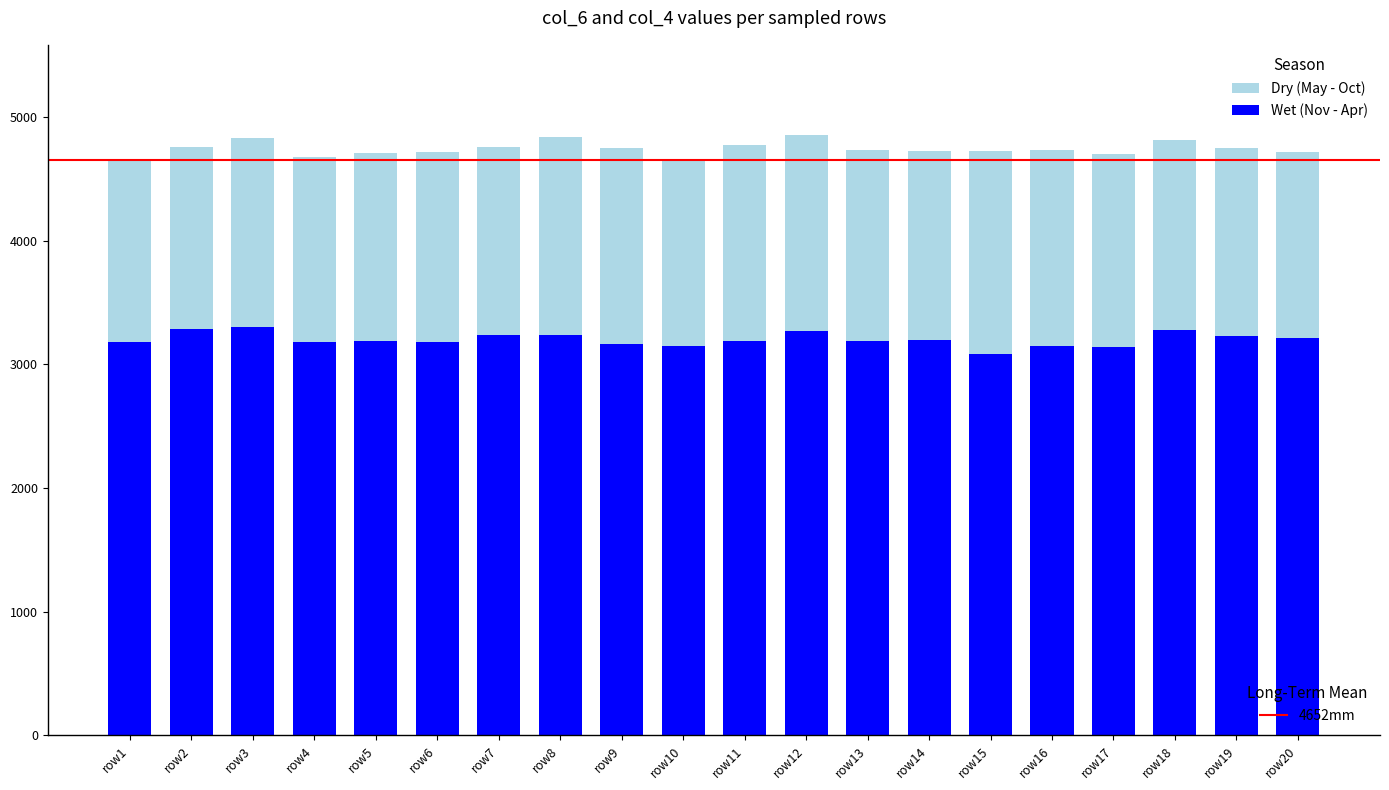

What is the total value across all series at row7?

4753